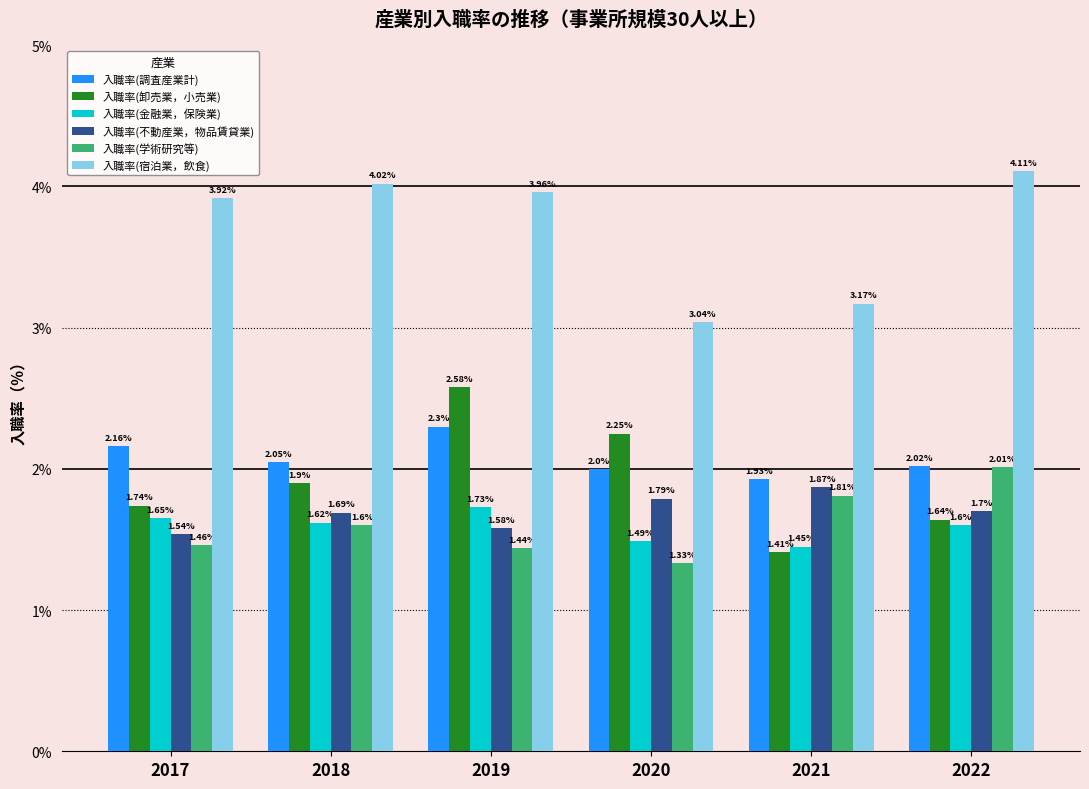

Is the value of 入職率(学術研究等) at 2020 greater than the value of 入職率(不動産業，物品賃貸業) at 2021?

No